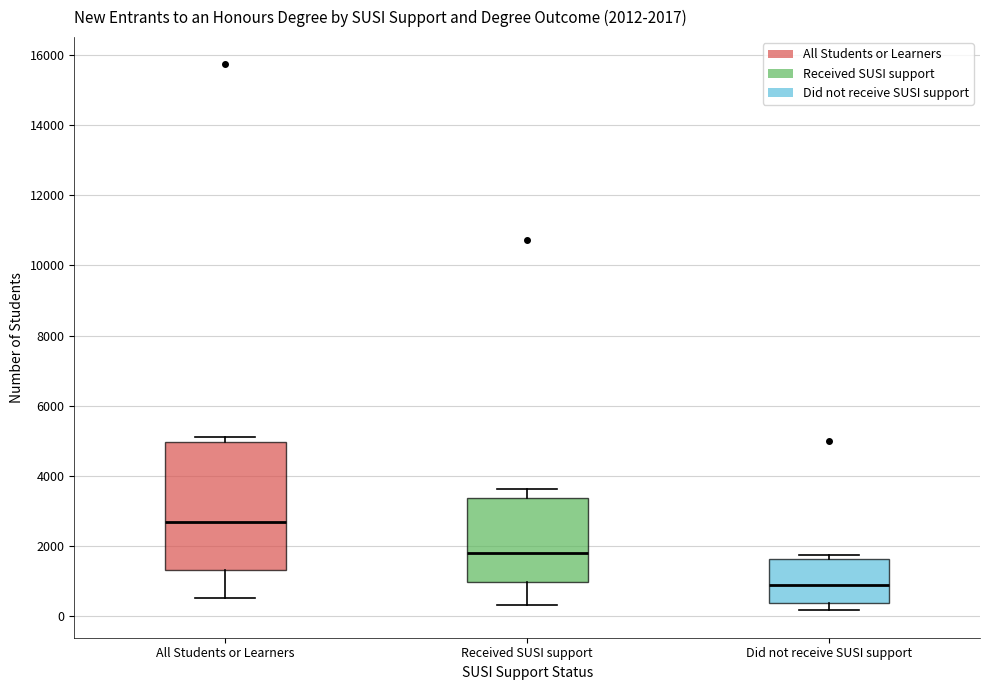

Which box's median line is the highest?

All Students or Learners